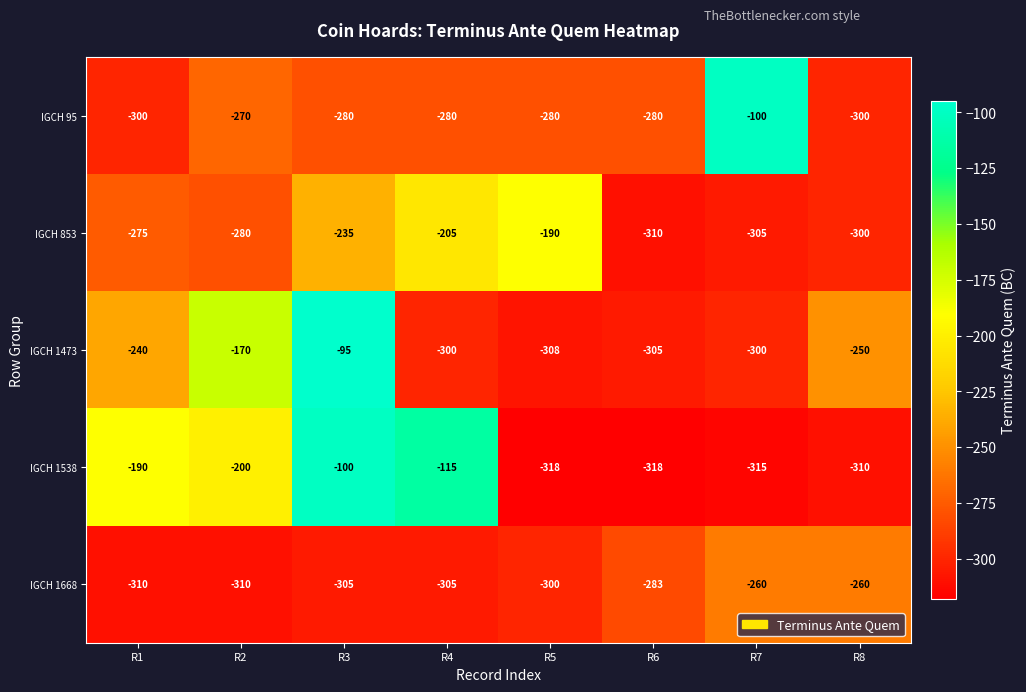

What is the greatest value displayed?

-95